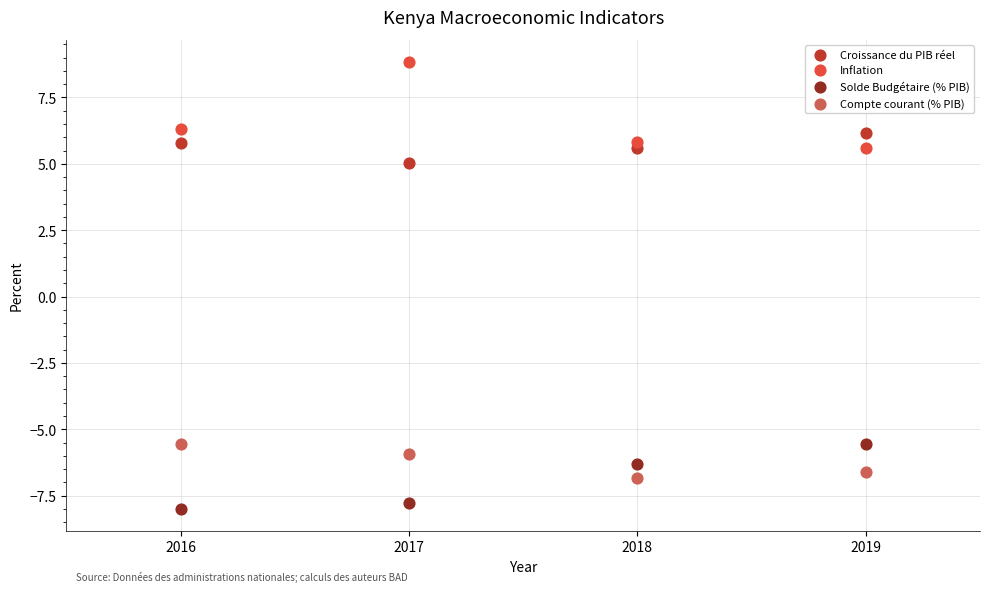

Which series contains the lowest Y value?

Solde Budgétaire (% PIB)